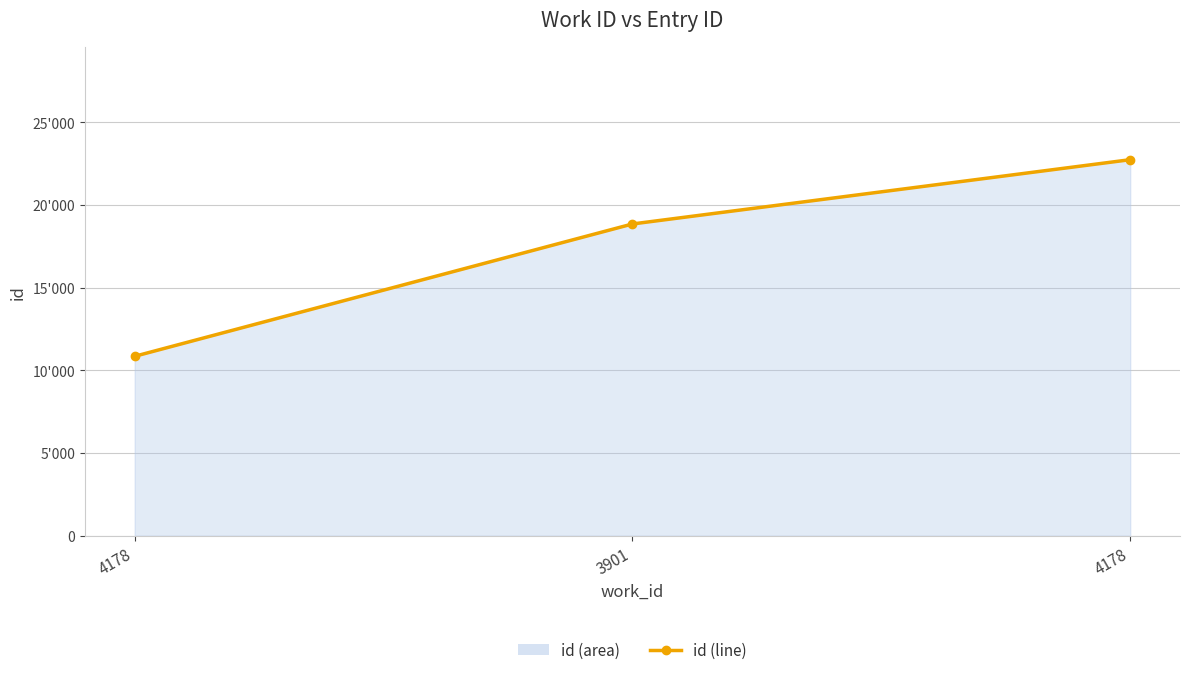

How many data points are above 18843?

1